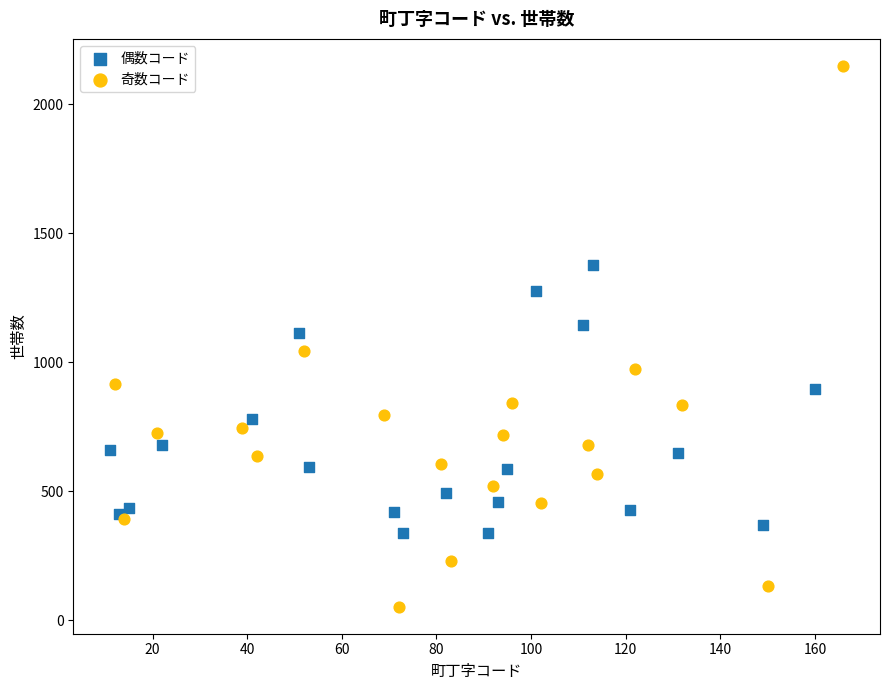

Which series reaches the minimum Y coordinate?

奇数コード